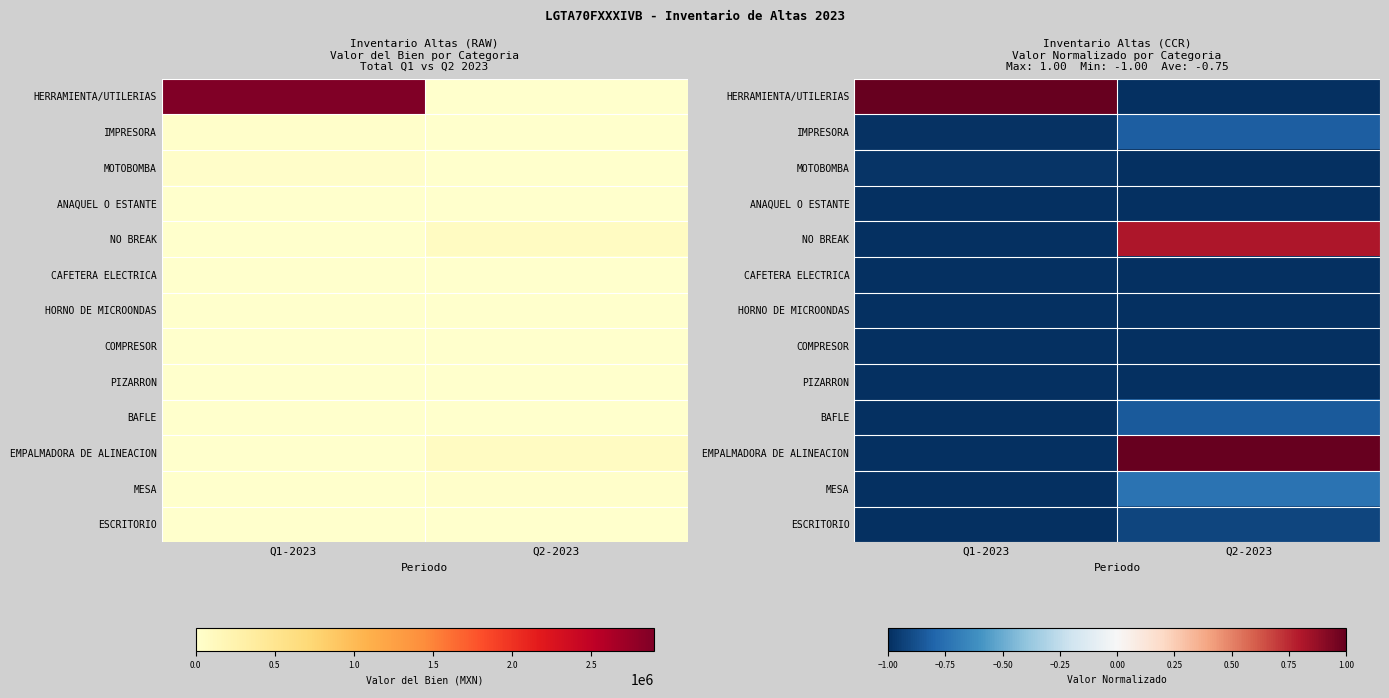

What is the maximum value for EMPALMADORA DE ALINEACION?

1.0